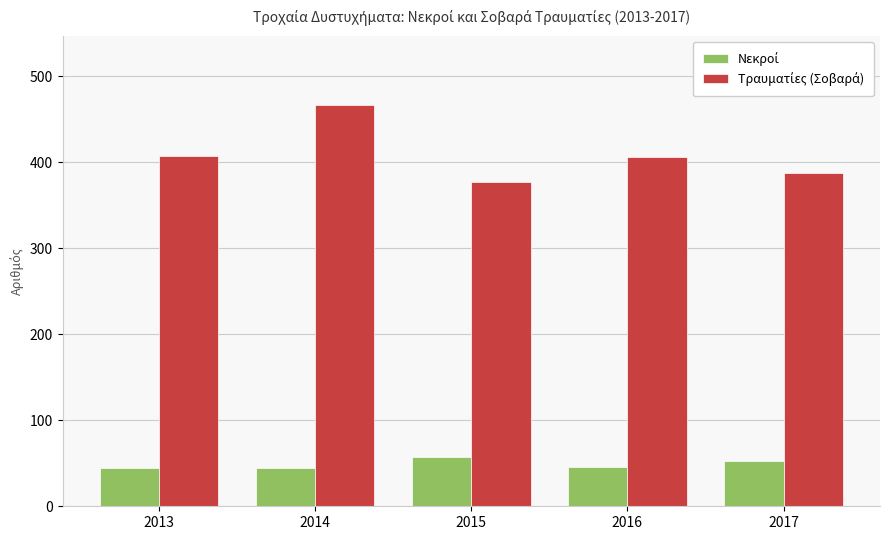

What is the difference between the highest and lowest values at 2017?

335